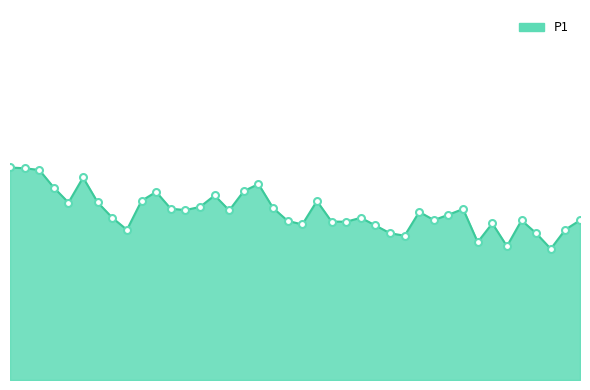

Does the chart have visible grid lines?

No